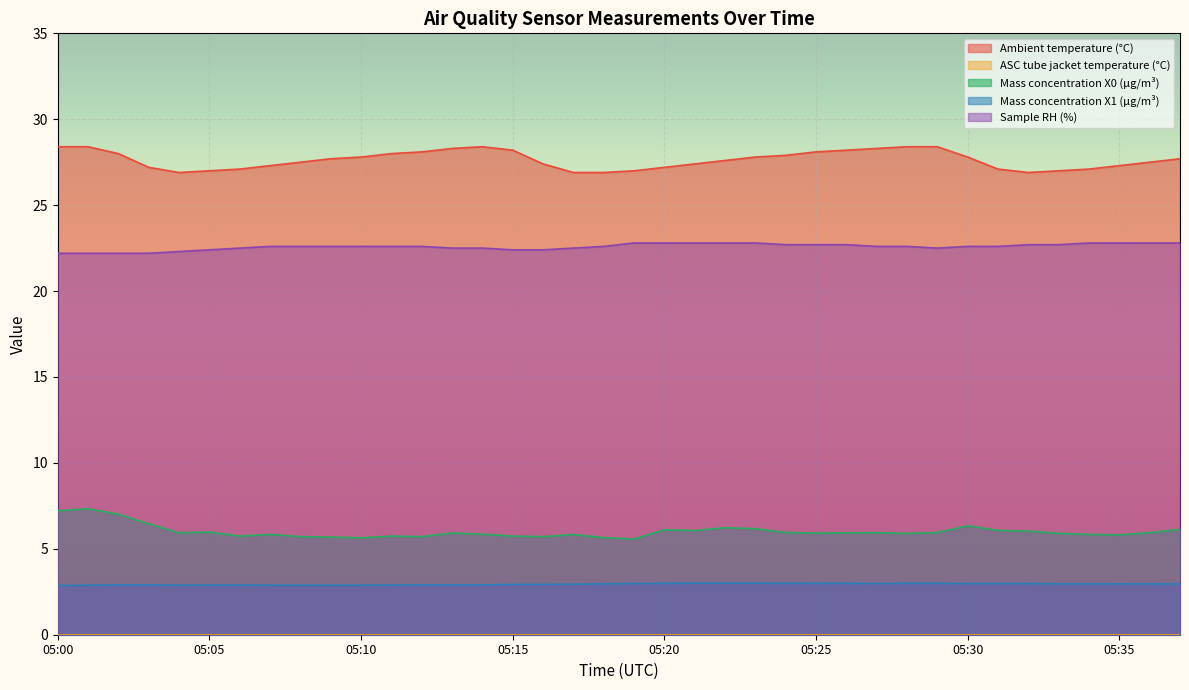

Is the value of Ambient temperature (°C) at 05:11 greater than the value of Mass concentration X0 (μg/m³) at 05:28?

Yes